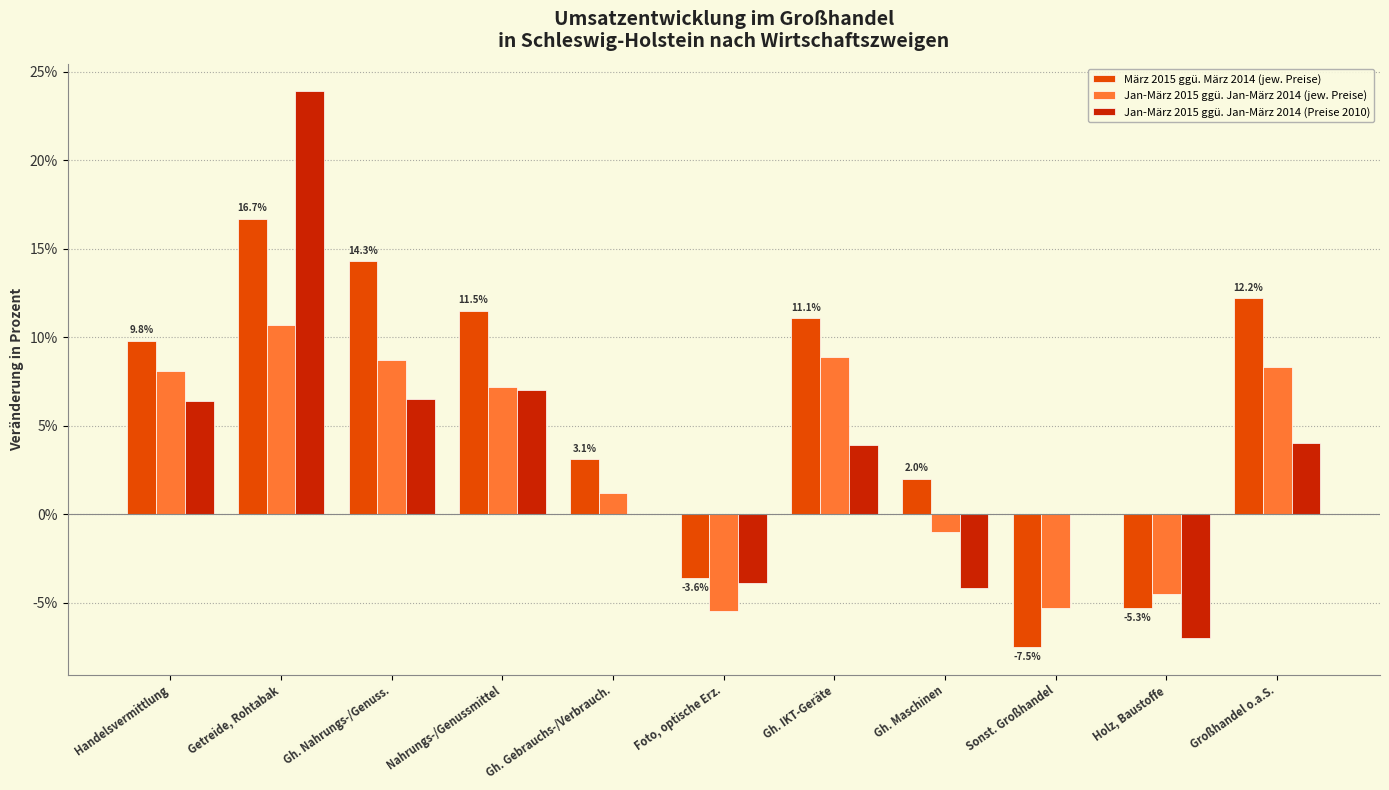

Is it true that März 2015 ggü. März 2014 (jew. Preise) equals -7.5 at Sonst. Großhandel?

True